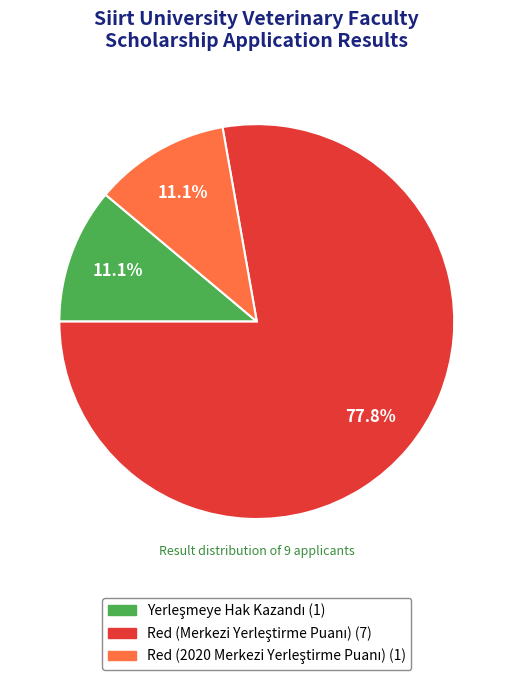

Count the number of slices in the pie.

3